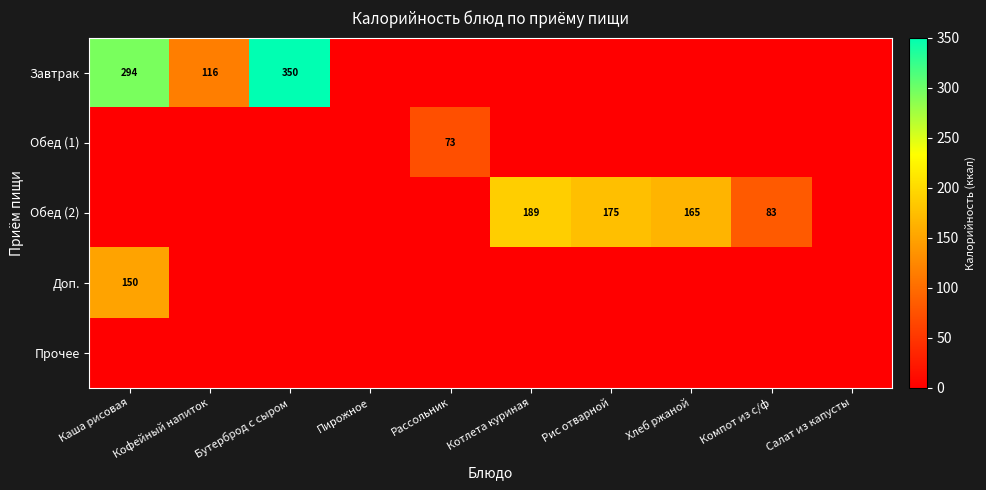

The Завтрак series shows 116 at Кофейный напиток. True or false?

True